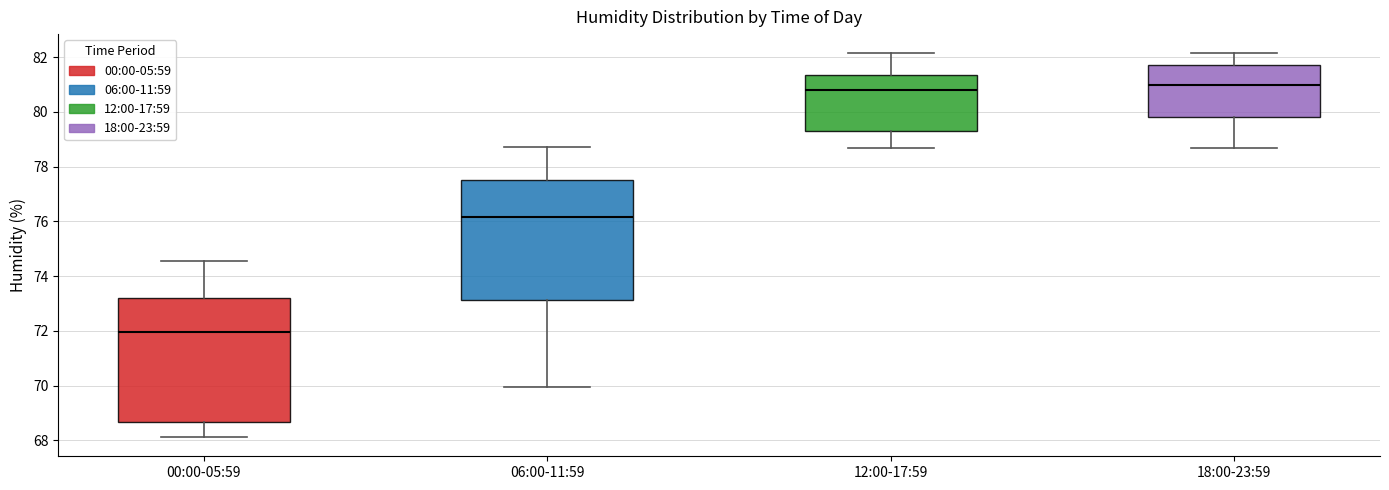

Reading left to right, transcribe this box plot: for each box, give where its median line is, the range the box spans, and where its two whiskers end, as read against the y-axis. The values are not printed on the chart, so give them approximately, as read against the axis.

00:00-05:59: median 72.0, box 68.6 to 73.2, whiskers 68.2 to 74.6
06:00-11:59: median 76.2, box 73.2 to 77.6, whiskers 70.0 to 78.8
12:00-17:59: median 80.8, box 79.2 to 81.4, whiskers 78.6 to 82.2
18:00-23:59: median 81.0, box 79.8 to 81.8, whiskers 78.6 to 82.2